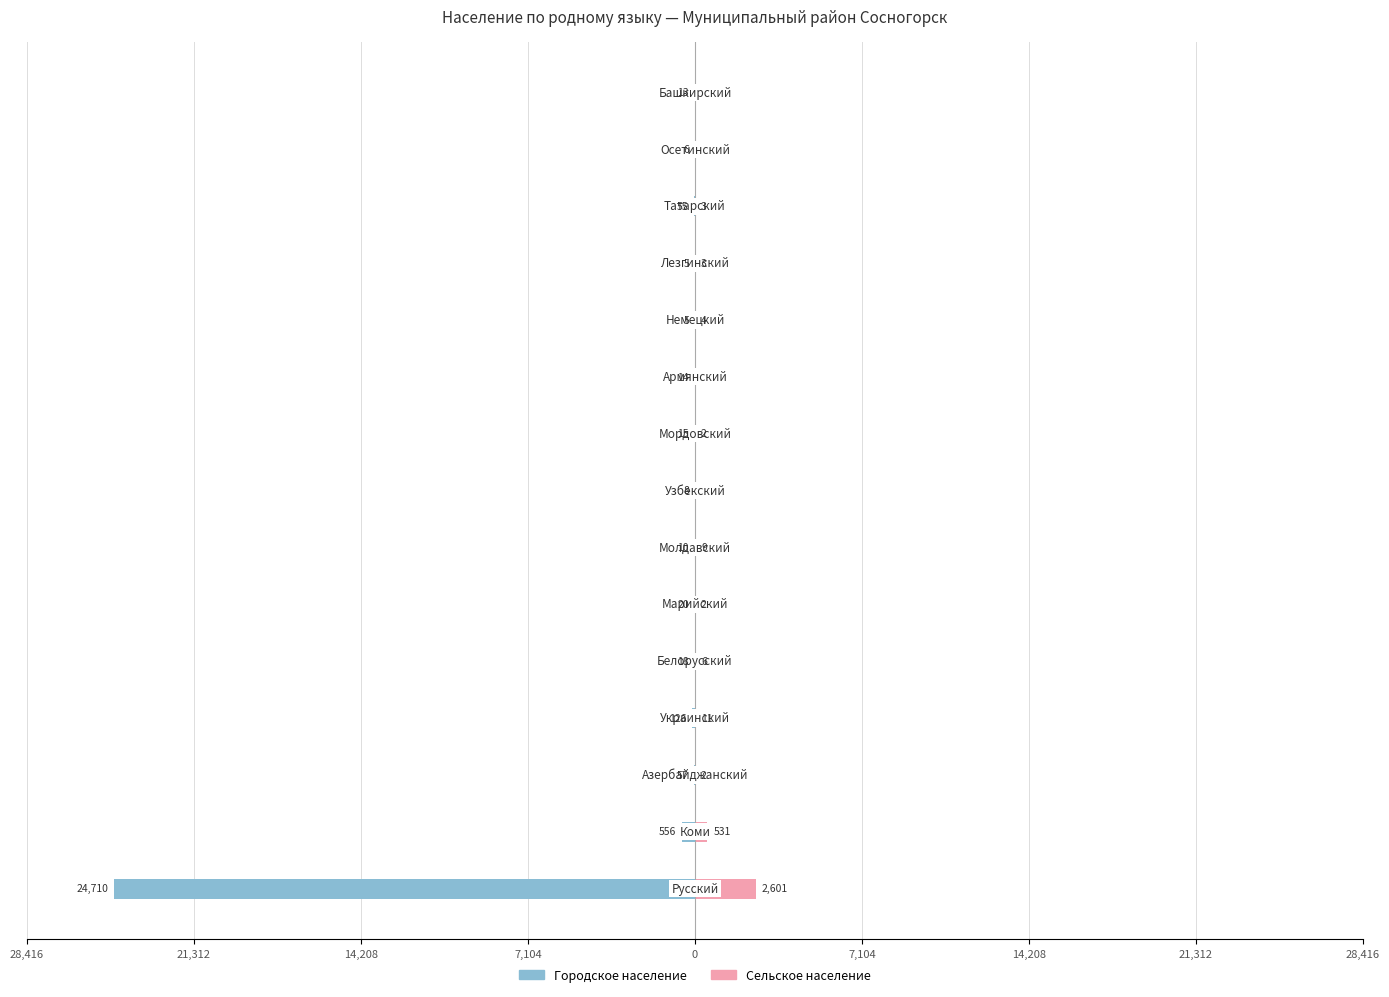

What is the average value of the Сельское население series?

212